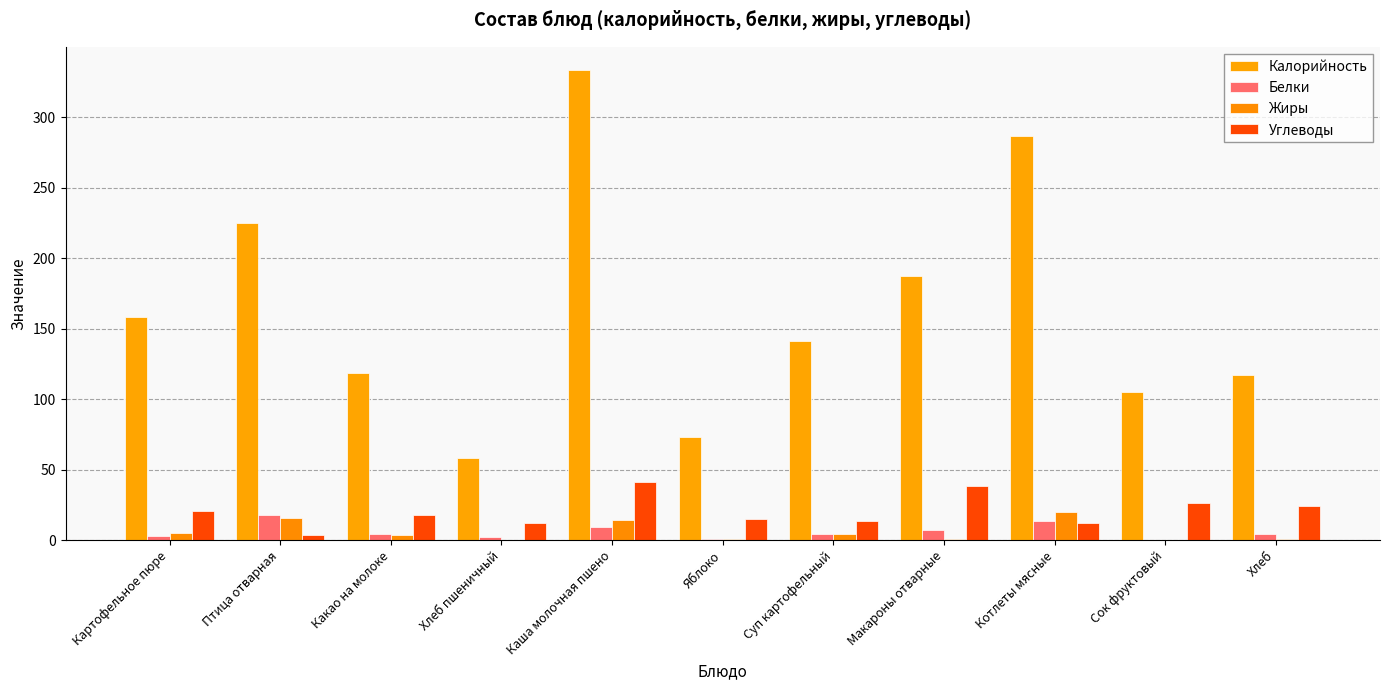

What are all the series names shown in the legend?

Калорийность, Белки, Жиры, Углеводы